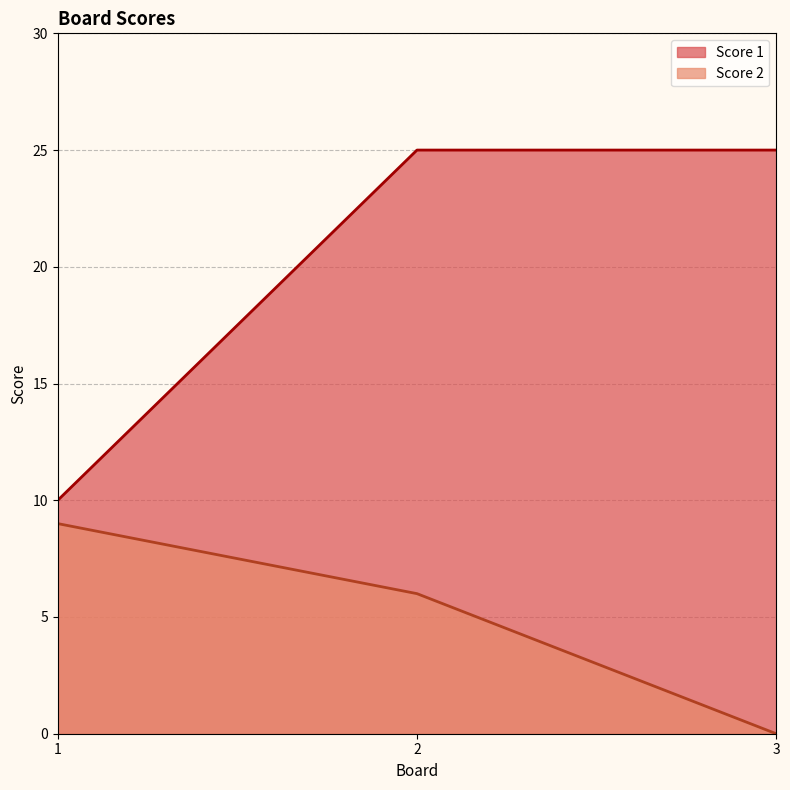

What is the maximum value shown in the chart?

25